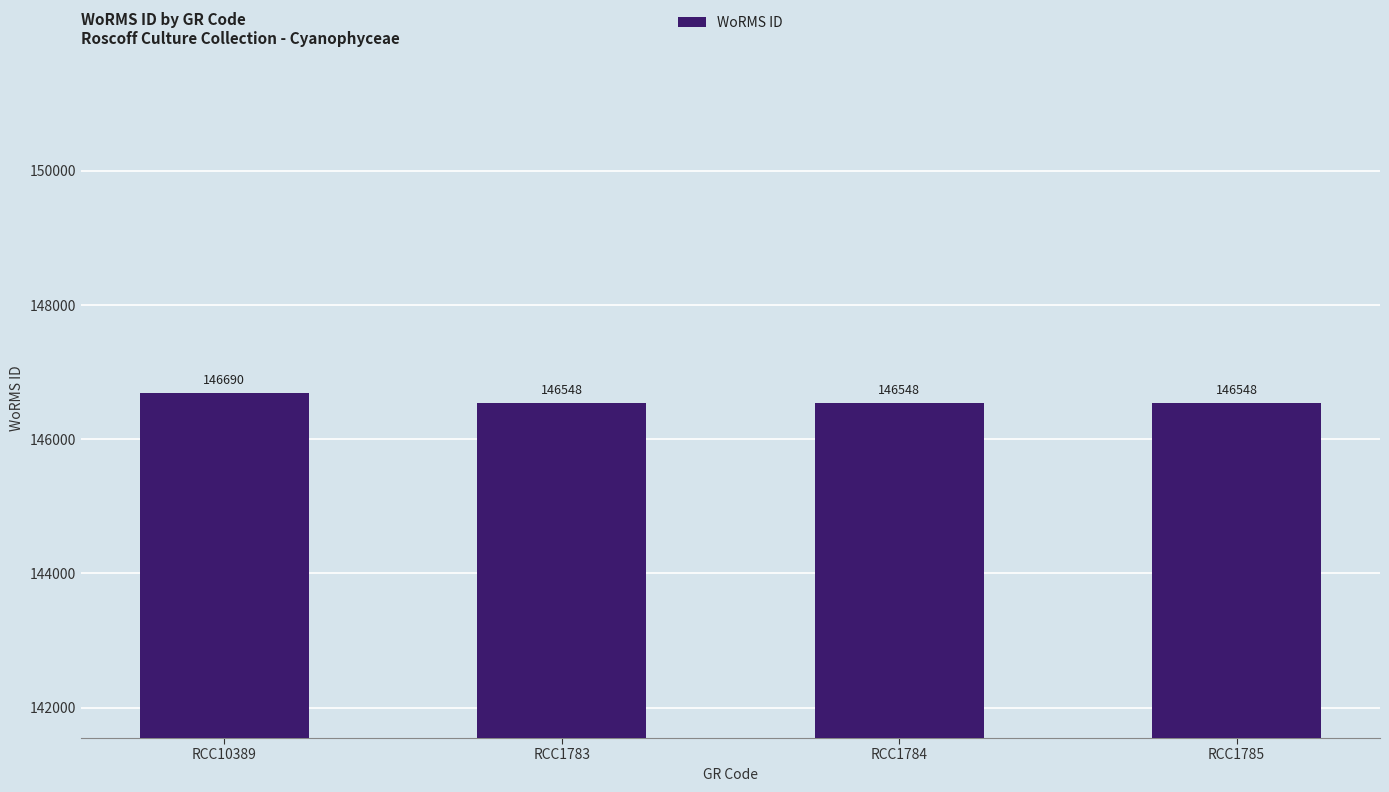

What is the value of the 1st bar from the left?

146690